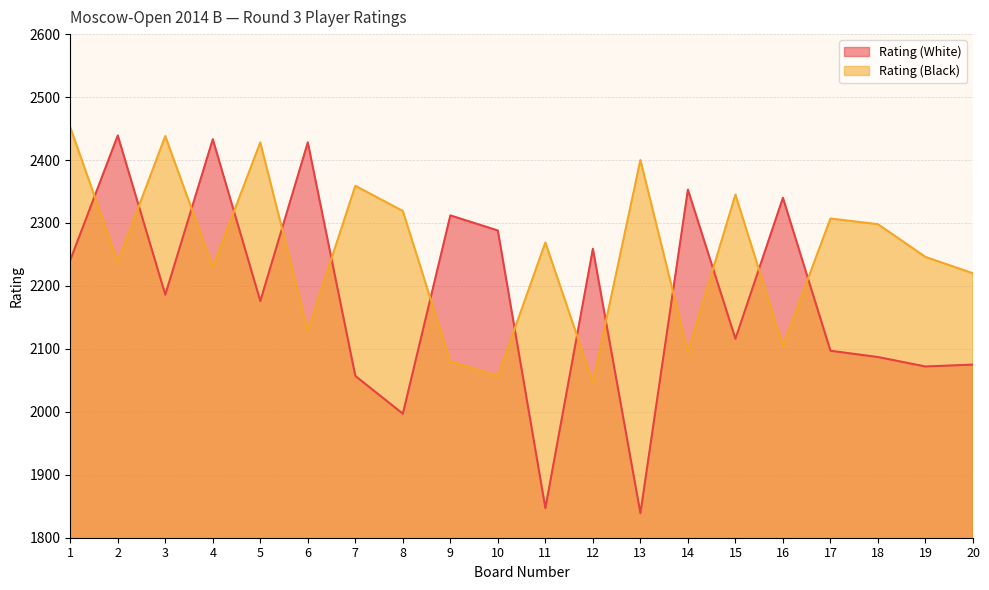

What are all the series names shown in the legend?

Rating (White), Rating (Black)